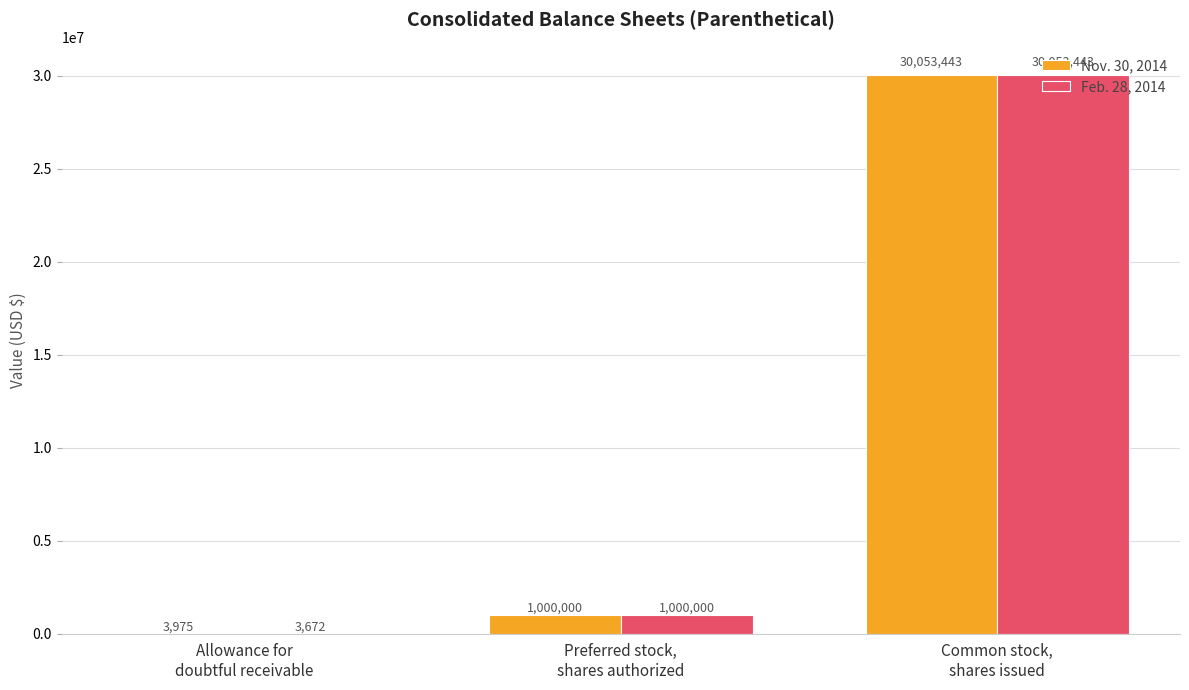

Which series has the largest total across all categories?

Nov. 30, 2014